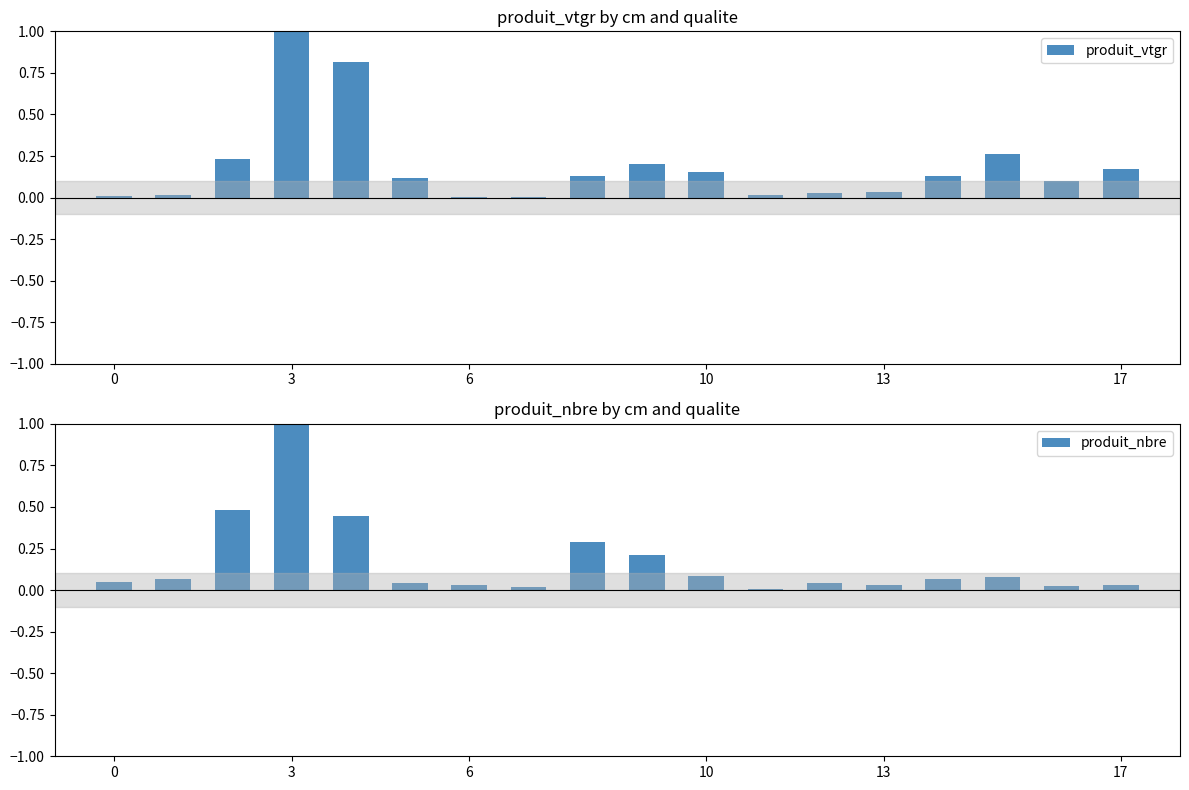

Which has a higher value, 14 or 10?

10